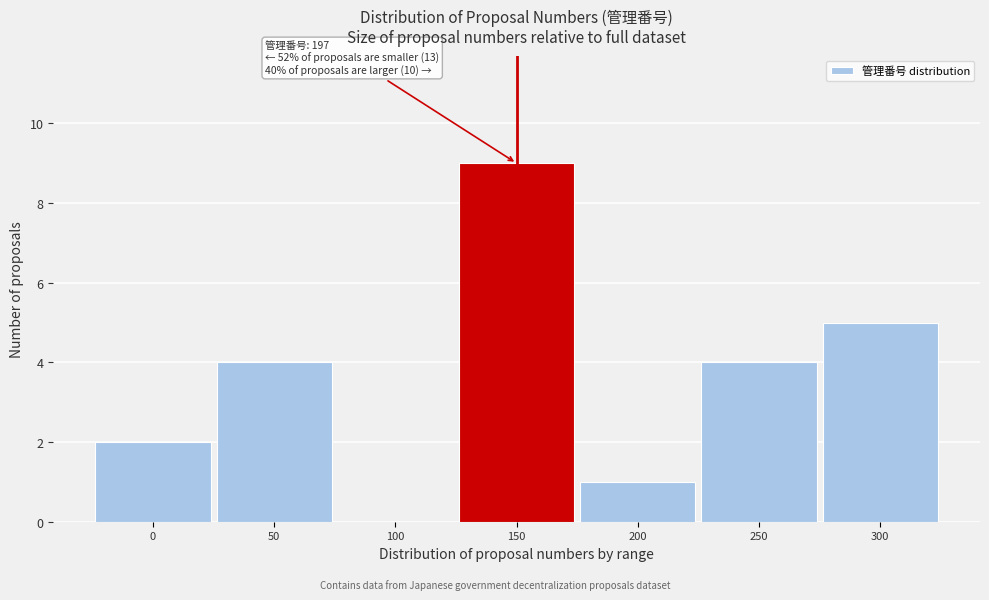

Reading right to left, list all the values displayed in this chart.

300=5	250=4	200=1	150=9	100=0	50=4	0=2